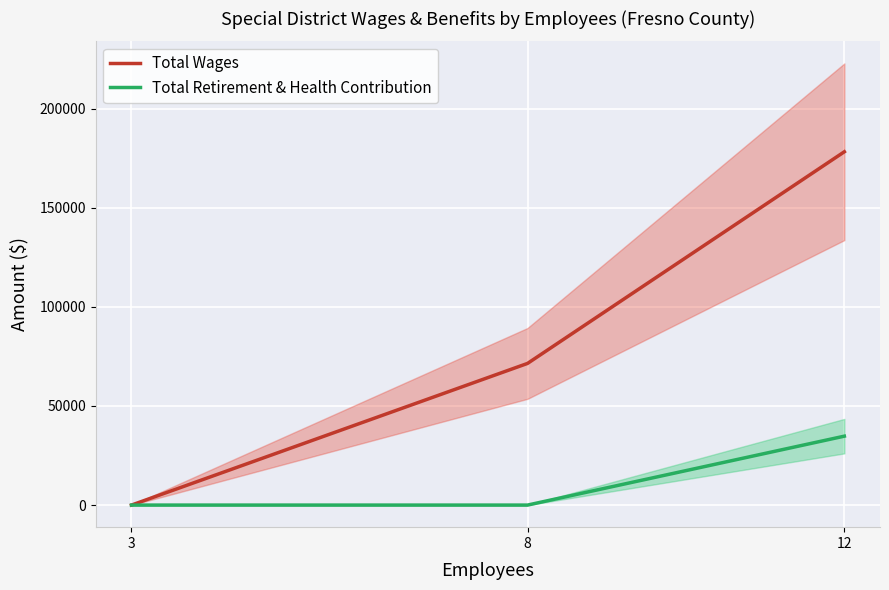

True or false: Total Retirement & Health Contribution has a value of 34773 at 12.

True